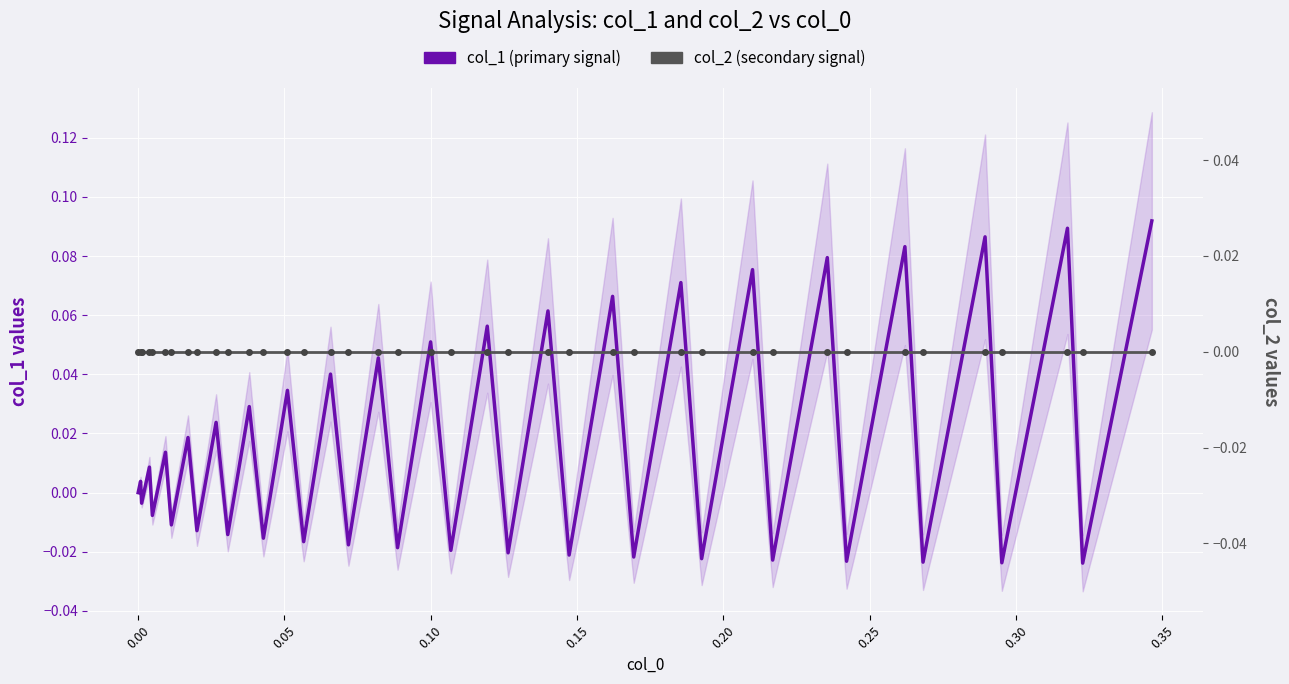

Where do col_2 (secondary signal) and col_1 (primary signal) first cross each other?

0.00 and 0.05